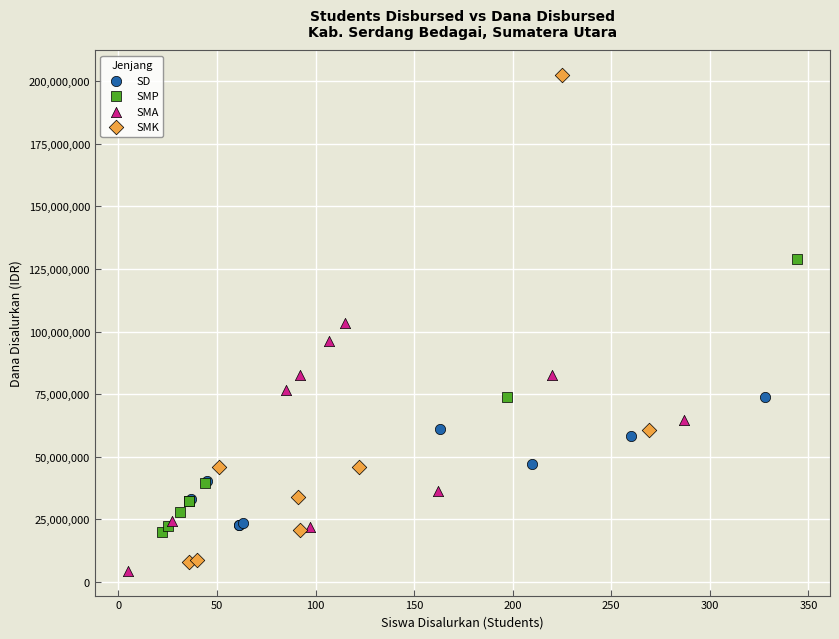

What are all the series names shown in the legend?

SD, SMP, SMA, SMK